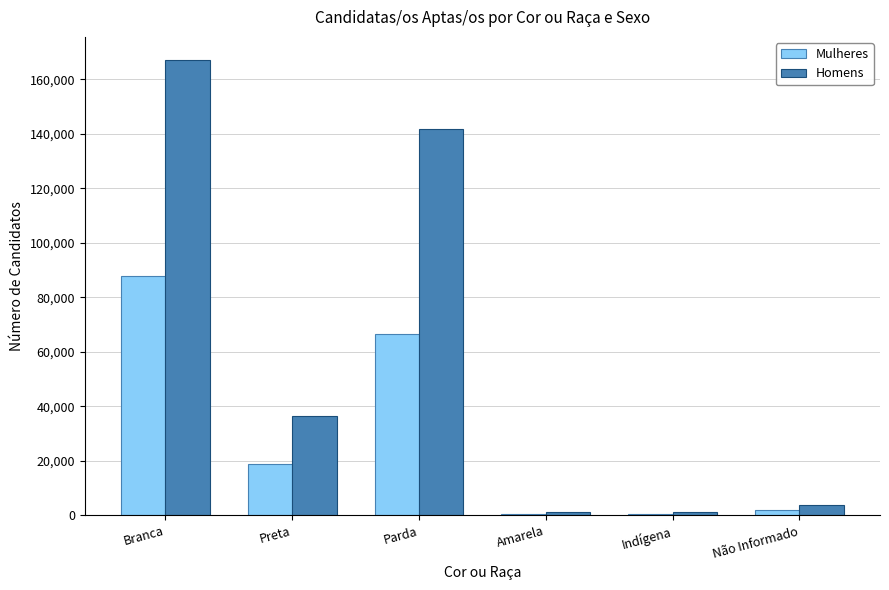

At how many categories does at least one series exceed 152945?

1